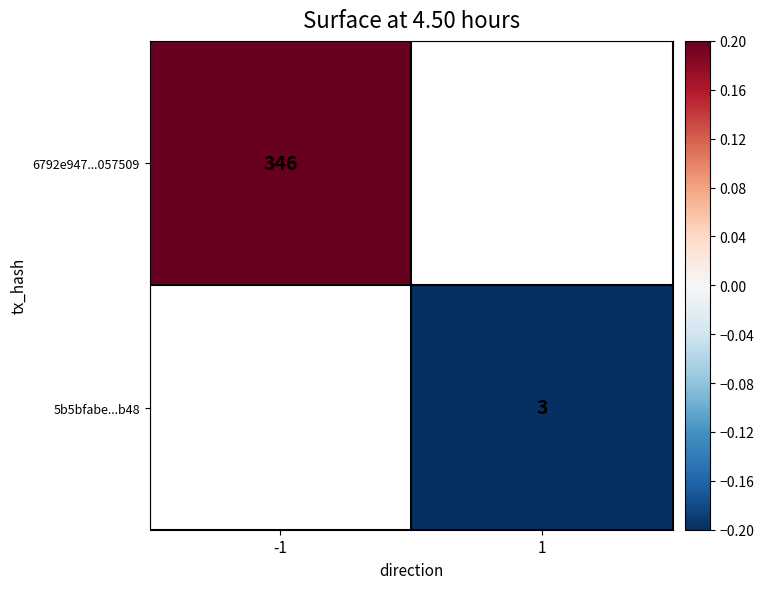

Which label corresponds to the smallest value in the chart?

1